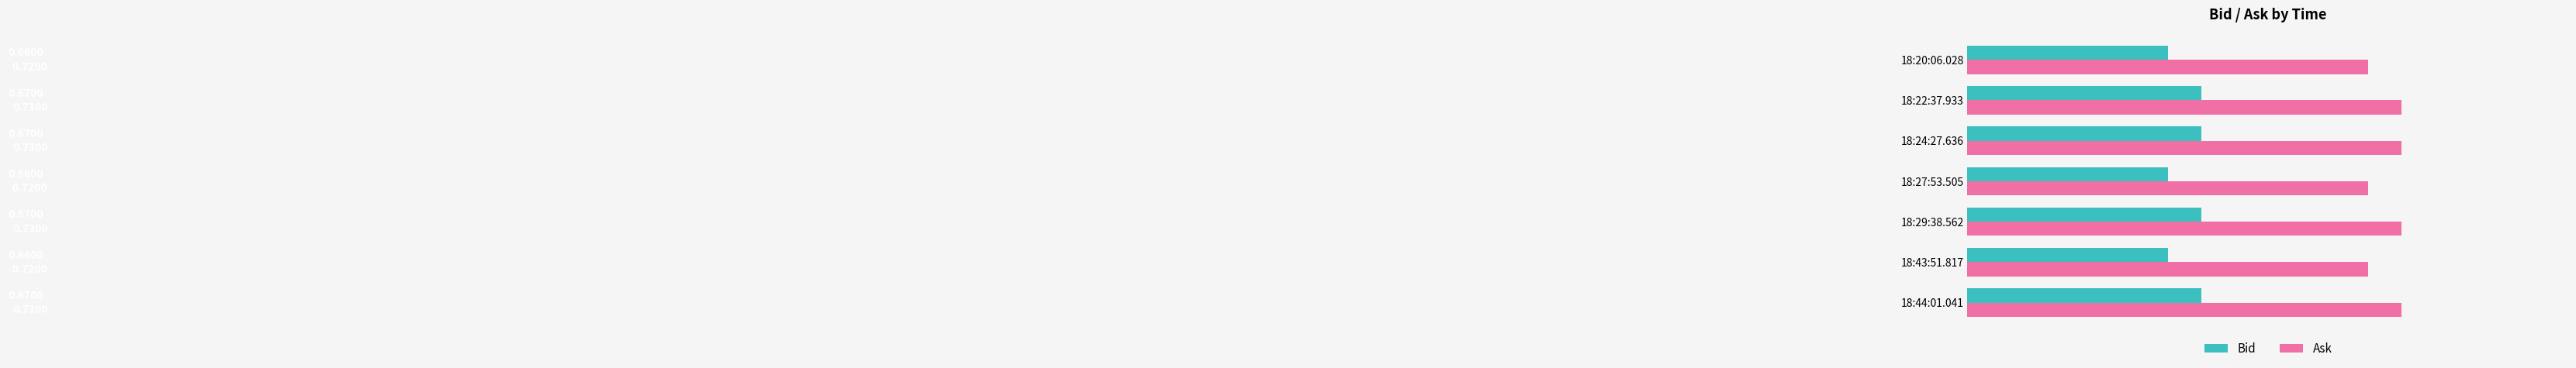

Is the value of Bid at 18:27:53.505 greater than the value of Ask at 18:29:38.562?

No